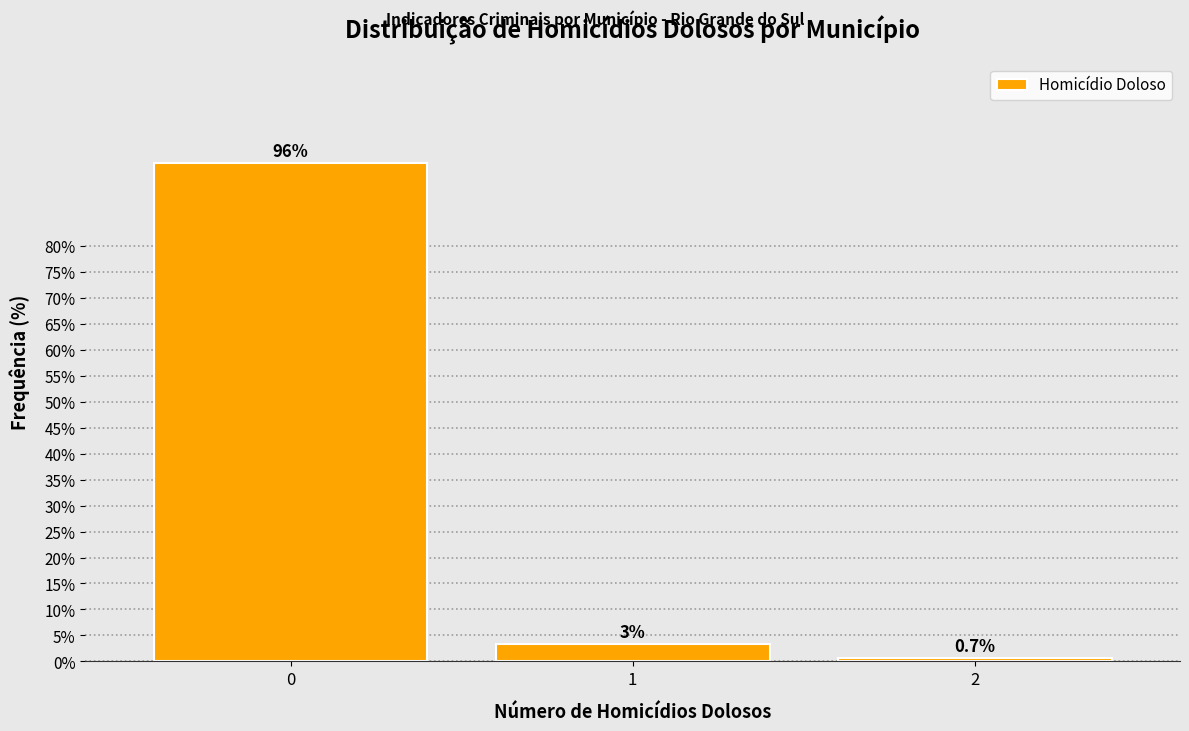

Is it true that the value at 0 is 96.0?

True